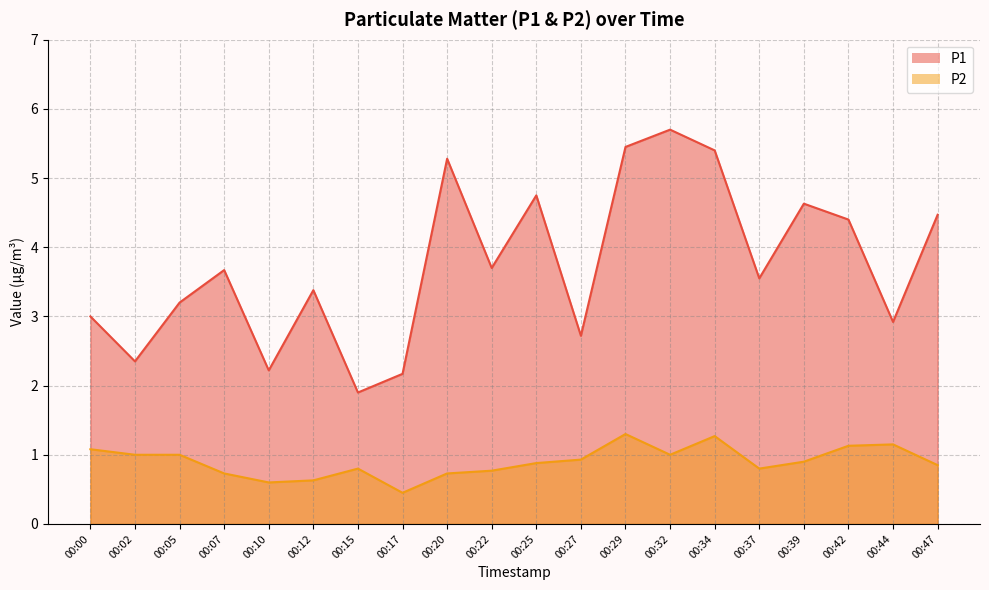

List the labels in order of P2 value, smallest first.

00:17, 00:10, 00:12, 00:07, 00:20, 00:22, 00:15, 00:37, 00:47, 00:25, 00:39, 00:27, 00:02, 00:05, 00:32, 00:00, 00:42, 00:44, 00:34, 00:29